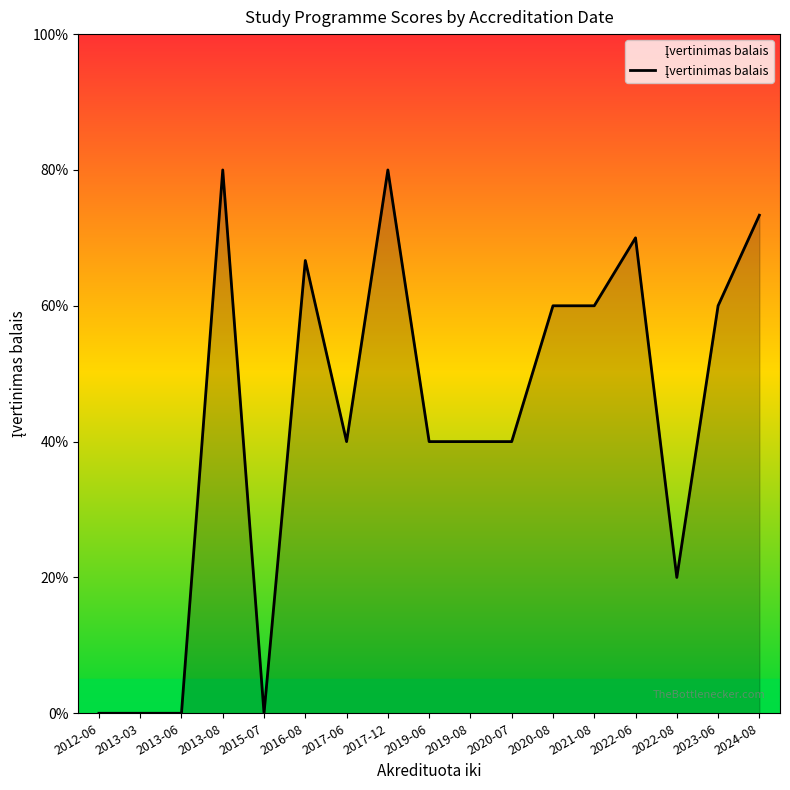

Rank the categories by value from lowest to highest.

2012-06, 2013-03, 2013-06, 2015-07, 2022-08, 2017-06, 2019-06, 2019-08, 2020-07, 2020-08, 2021-08, 2023-06, 2016-08, 2022-06, 2024-08, 2013-08, 2017-12